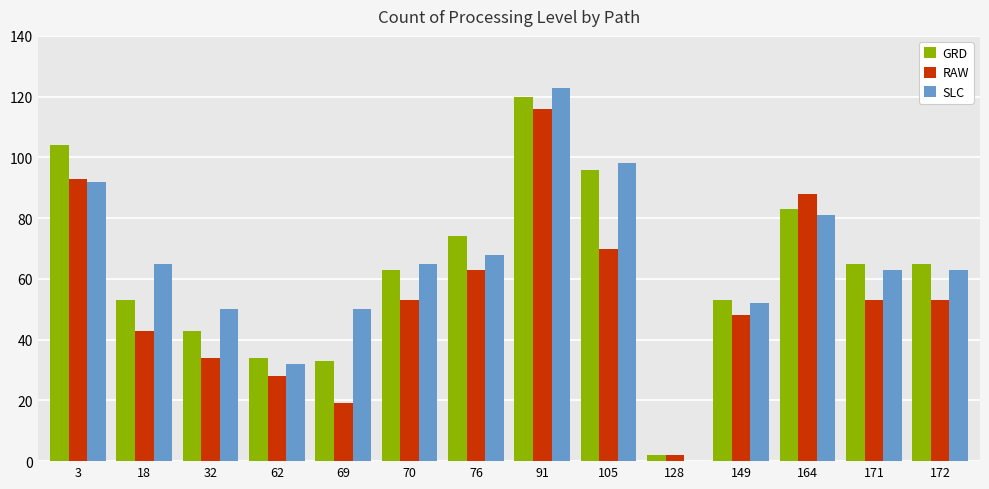

Which series changed the most between 91 and 105?

RAW